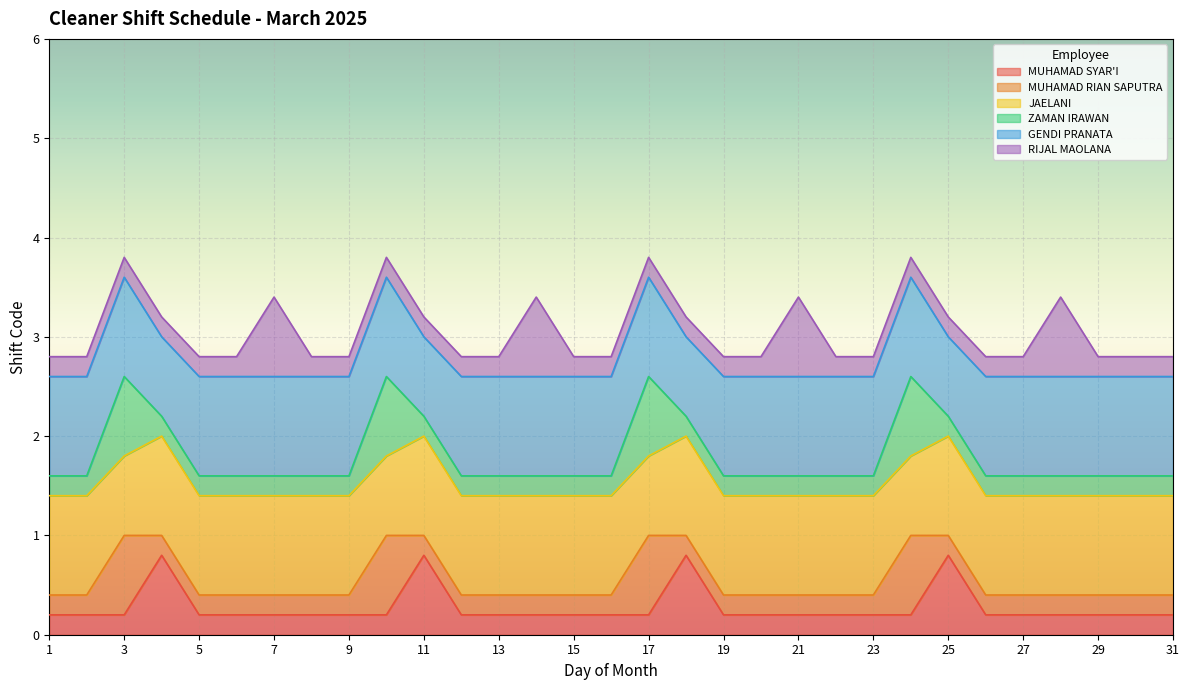

Does the chart display data point markers on the line(s)?

No